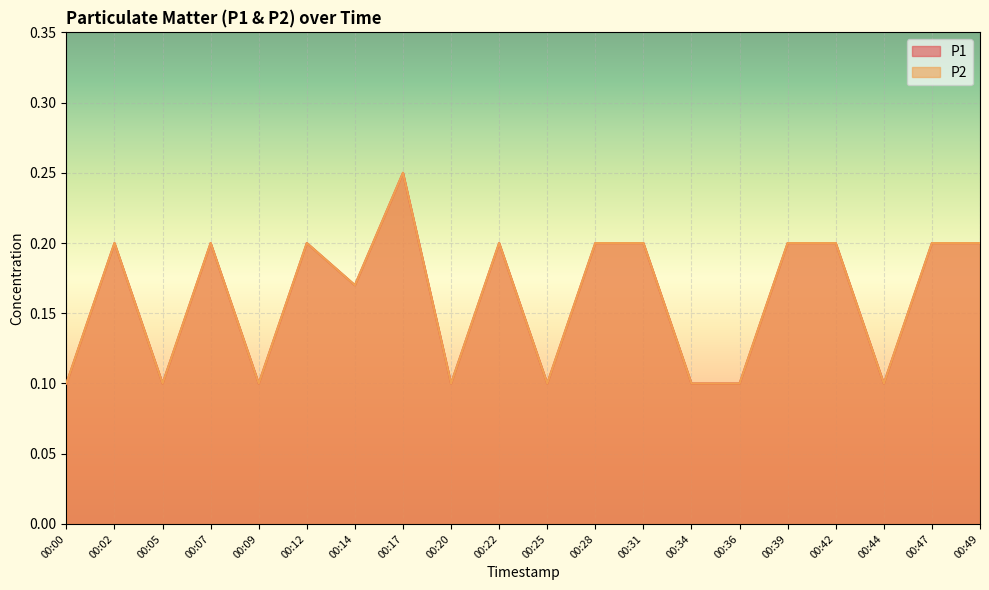

In P1, how many points are higher than both neighbors (excluding endpoints)?

5